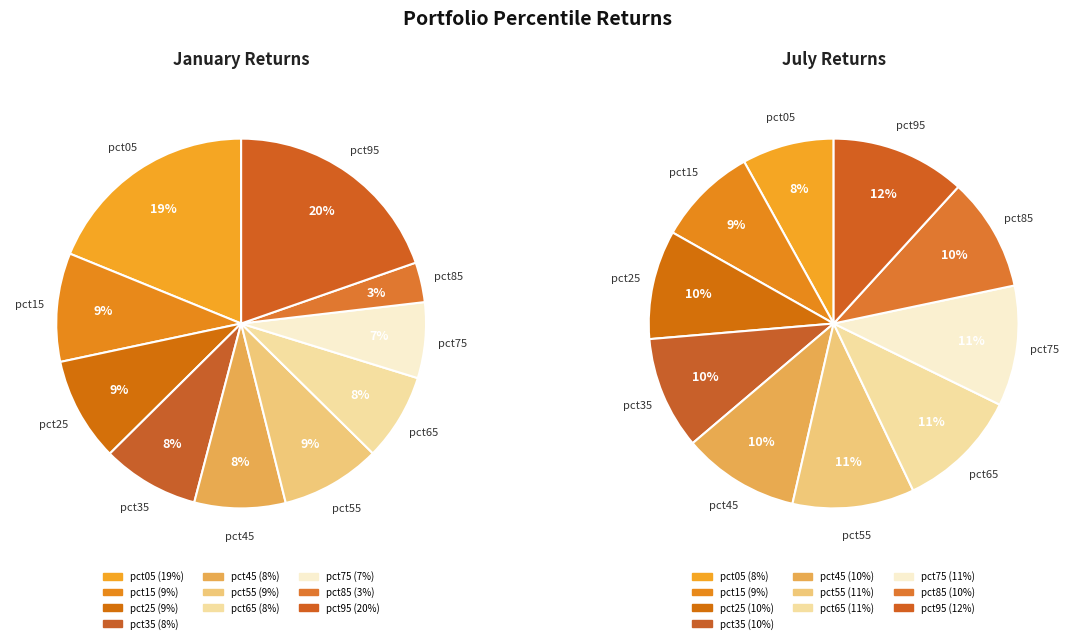

To the nearest percent, what is the difference between the 3 and 6 slice percentages?

1%